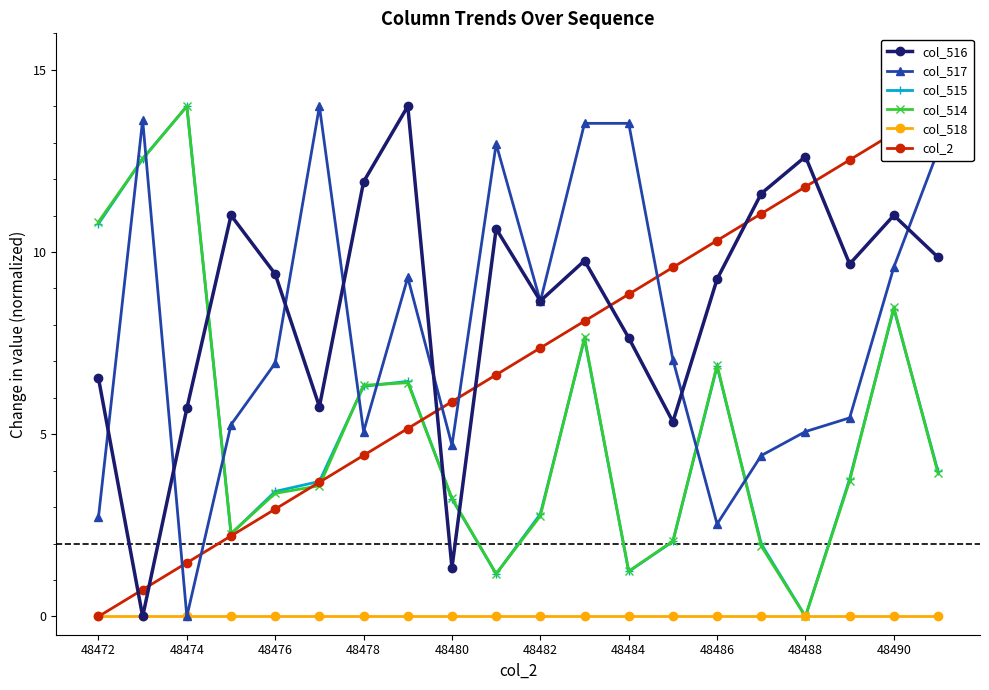

Is the value of col_516 at 19 greater than the value of col_515 at 13?

Yes